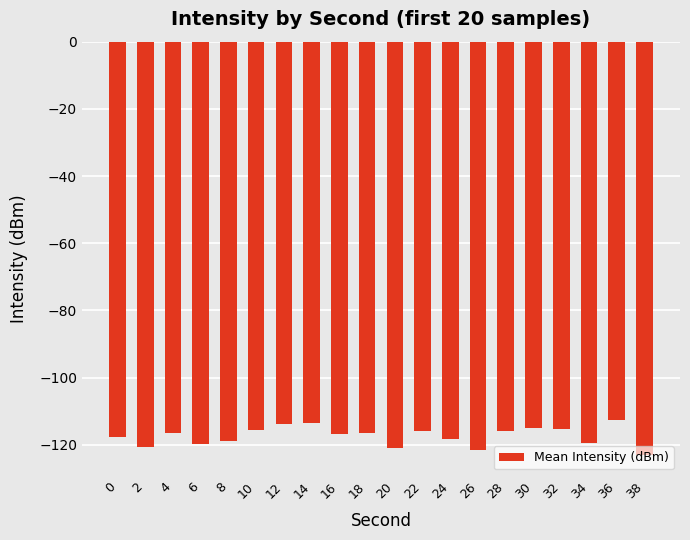

What is the value of the 6th bar from the left?

-115.7